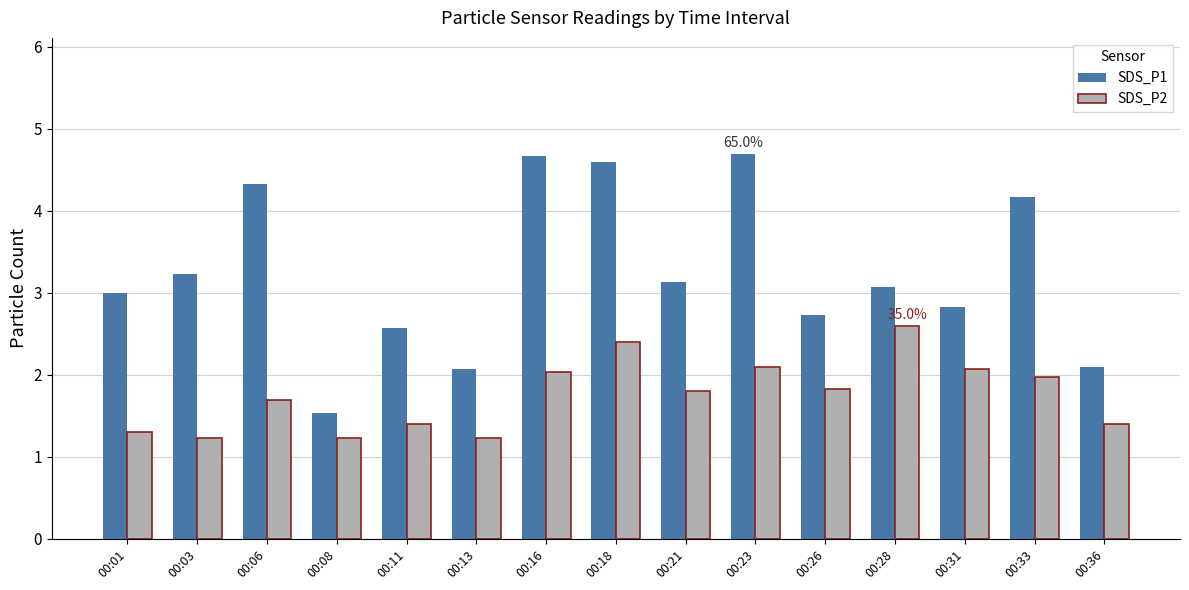

At which label is SDS_P1 closest to 3?

00:01